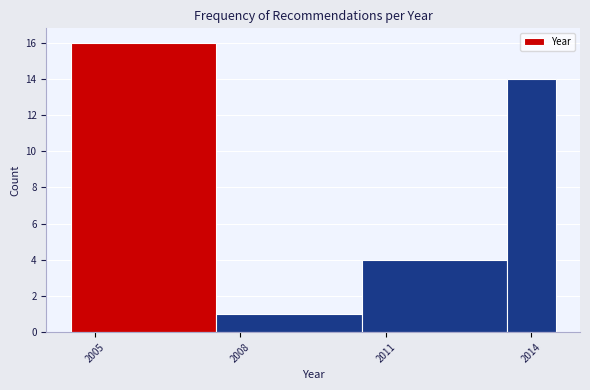

Read against the x-axis, roughly where is the centre of the tallest bar?

2006.0